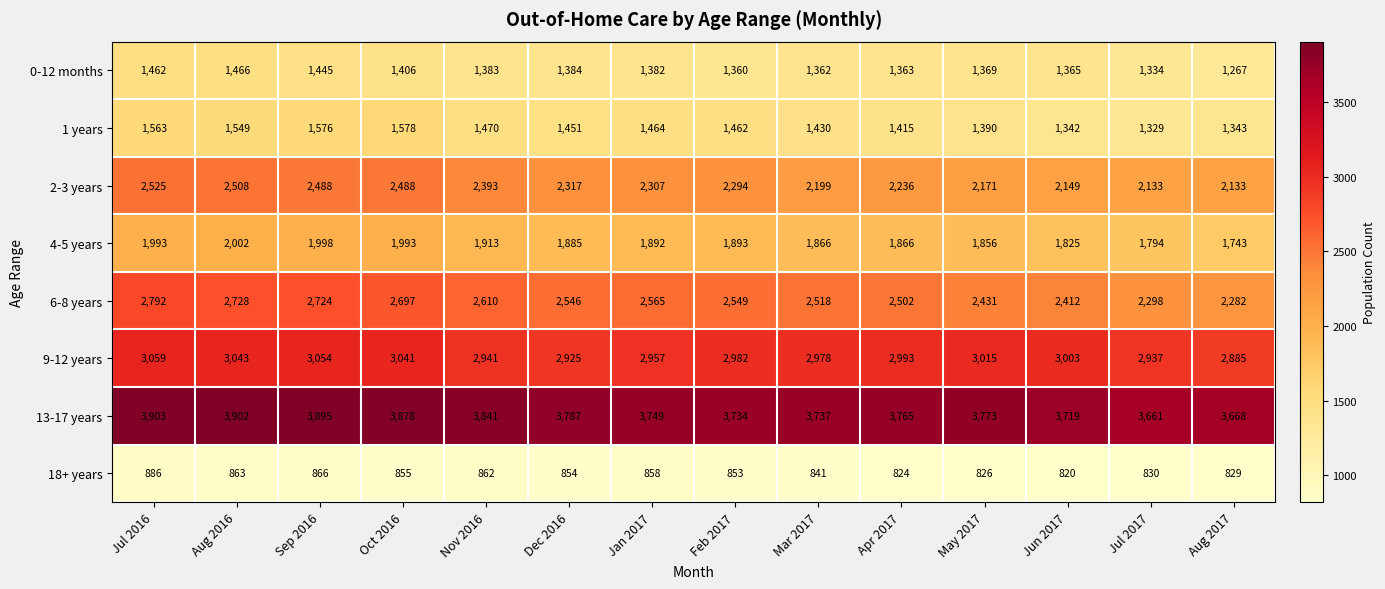

Which series has the largest total across all categories?

13-17 years